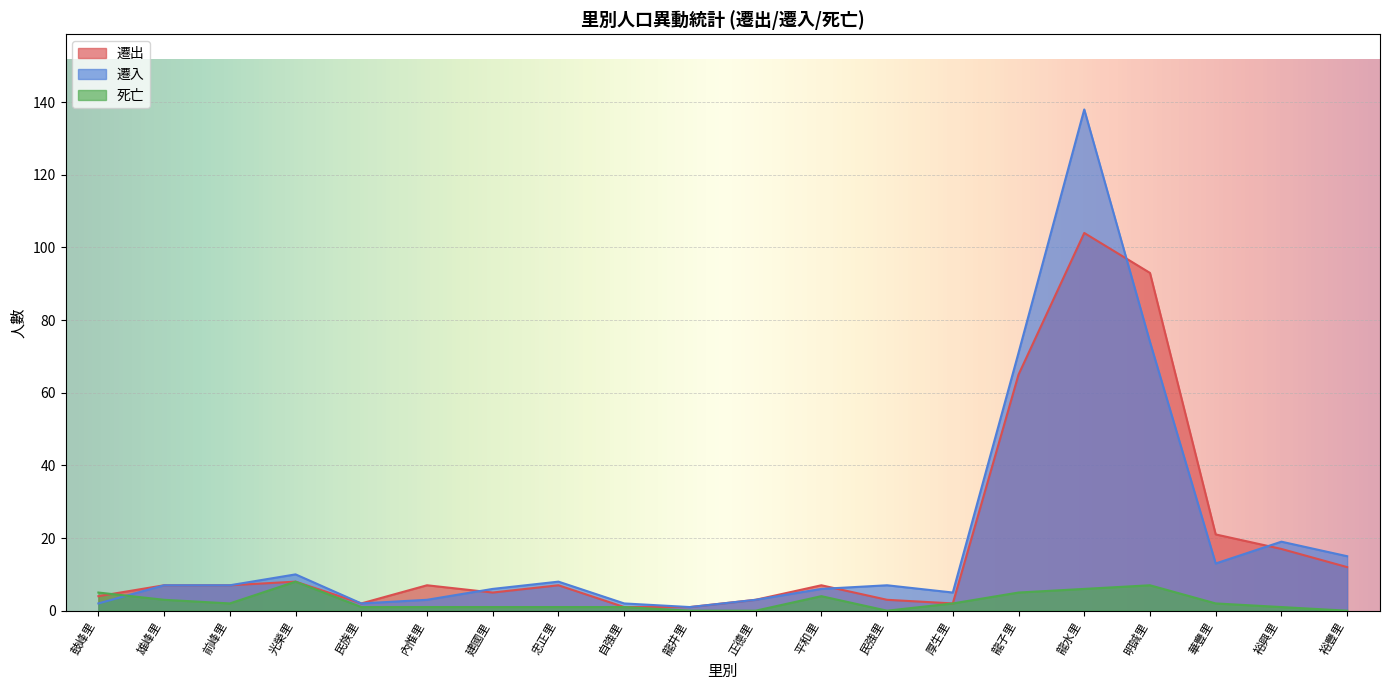

Which has a higher value, 民族里 or 龍井里?

民族里